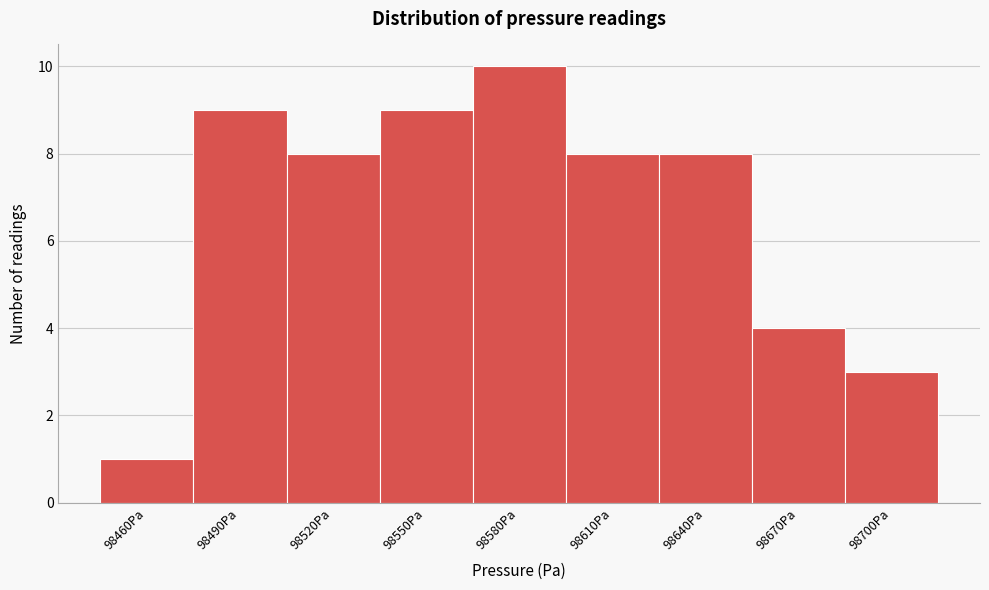

Reading left to right, extract all data points from this chart.

98460Pa=1	98490Pa=9	98520Pa=8	98550Pa=9	98580Pa=10	98610Pa=8	98640Pa=8	98670Pa=4	98700Pa=3